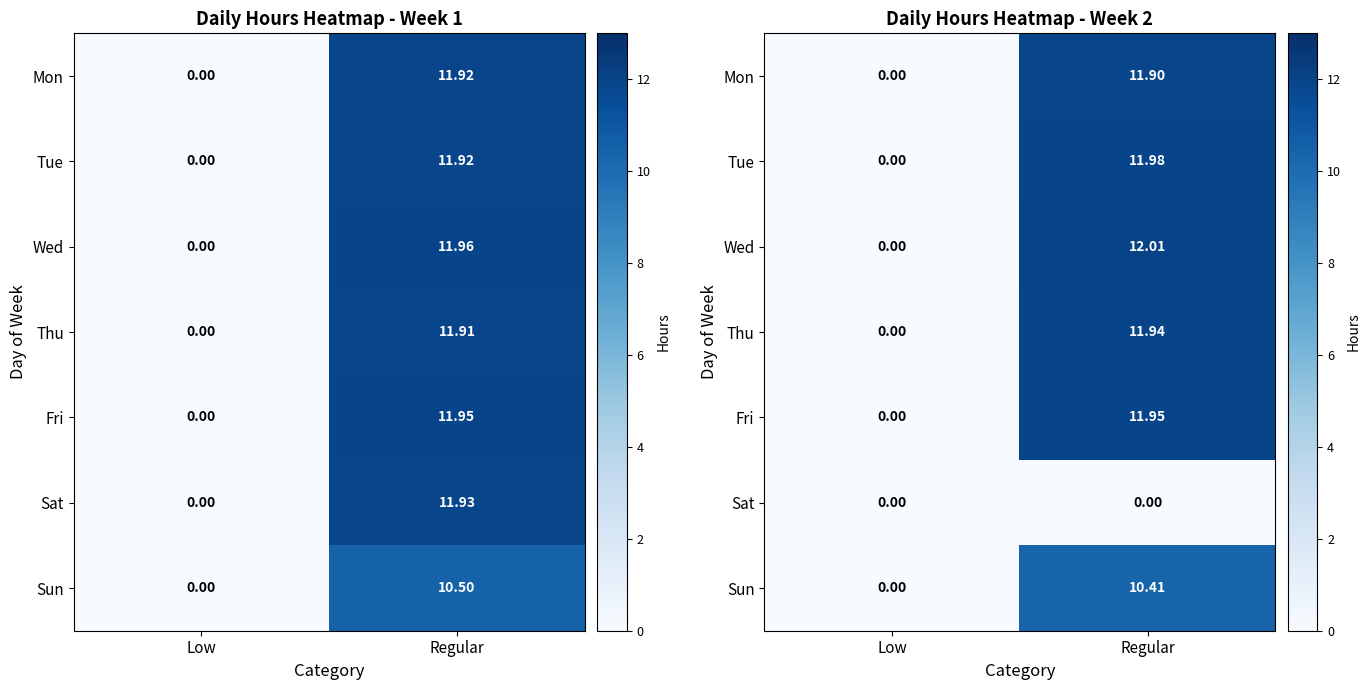

What is the highest value of the Thu series?

11.9